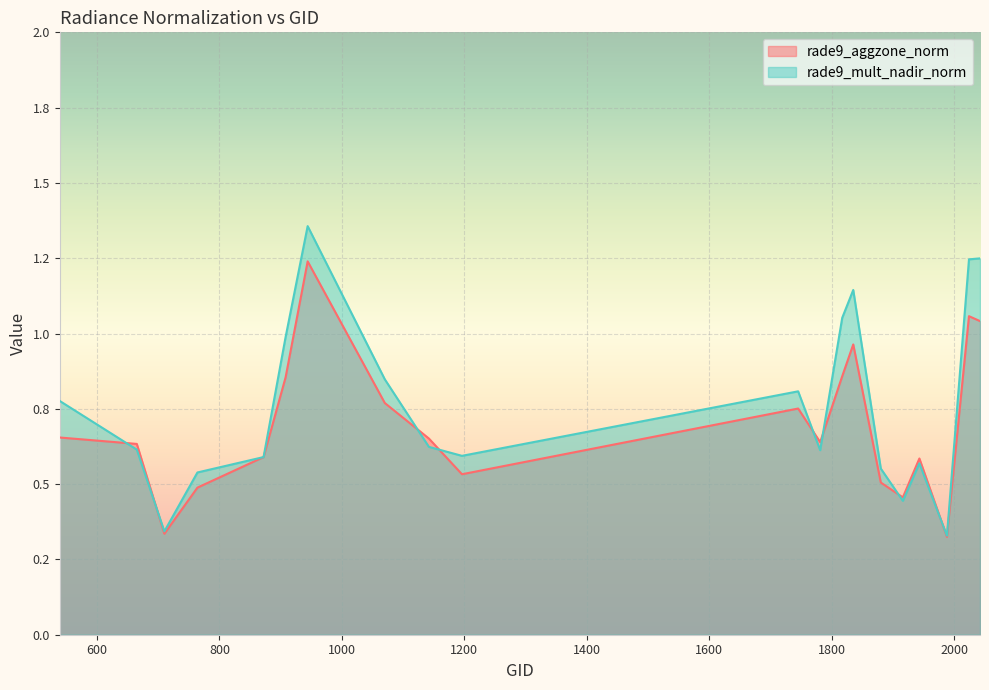

Where is the first local minimum for rade9_mult_nadir_norm?

710